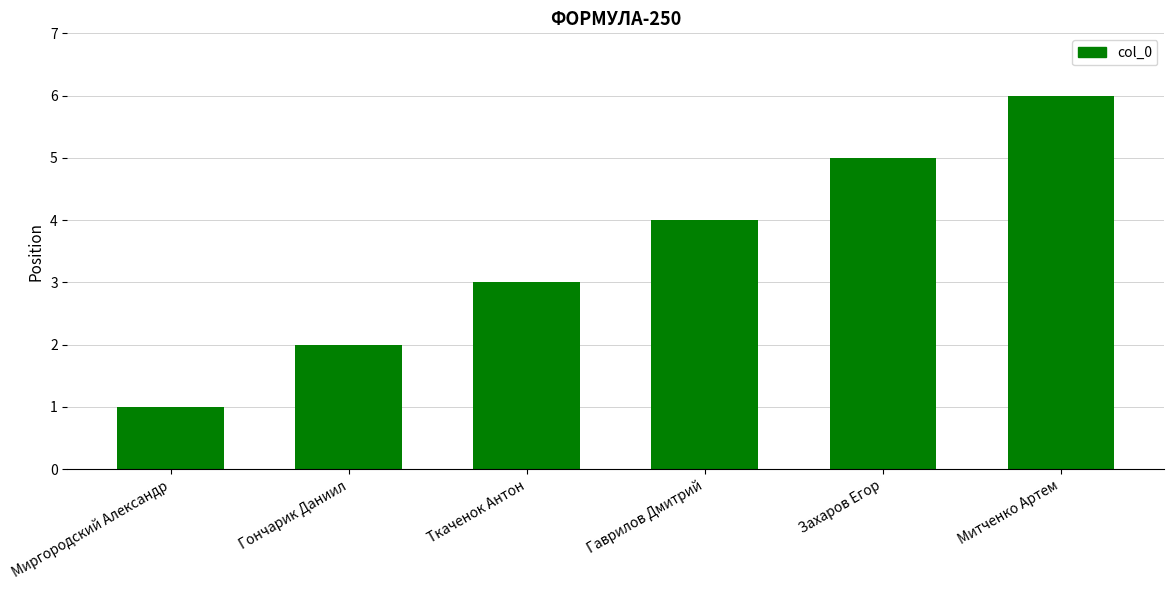

Is it true that the value at Митченко Артем is 6?

True